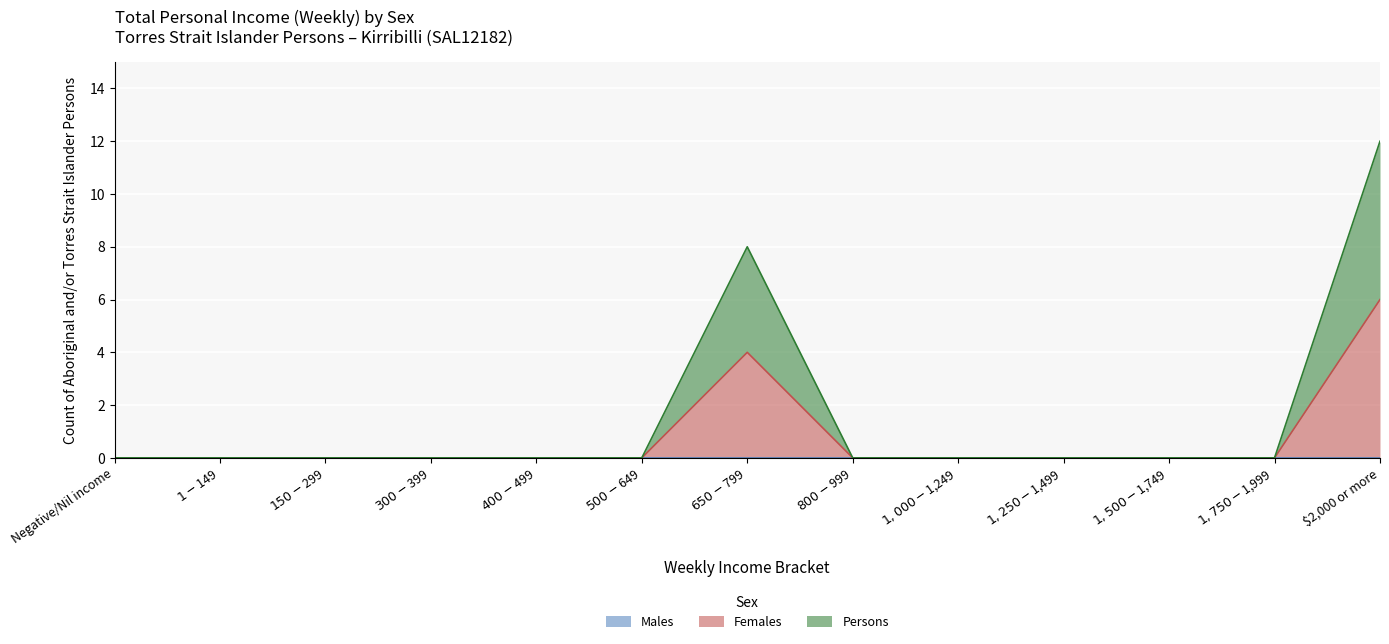

What is the label of the 10th point from the left?

$1,250-$1,499